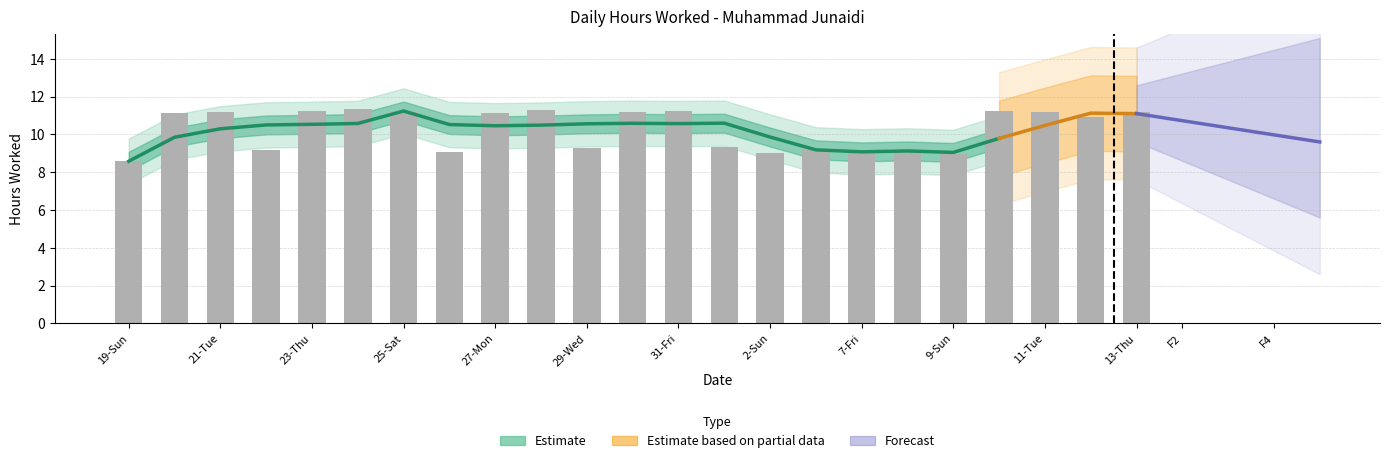

What is the sum of the values at 29-Wed and 27-Mon?

20.4